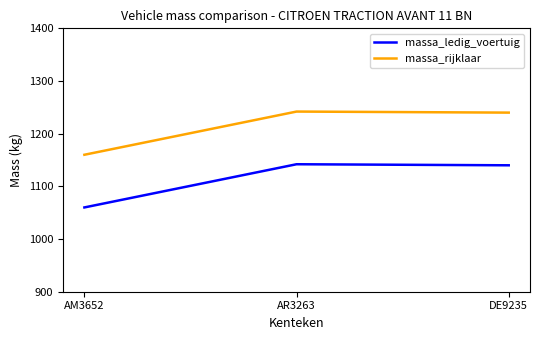

What is the difference between the highest and lowest values at AM3652?

100